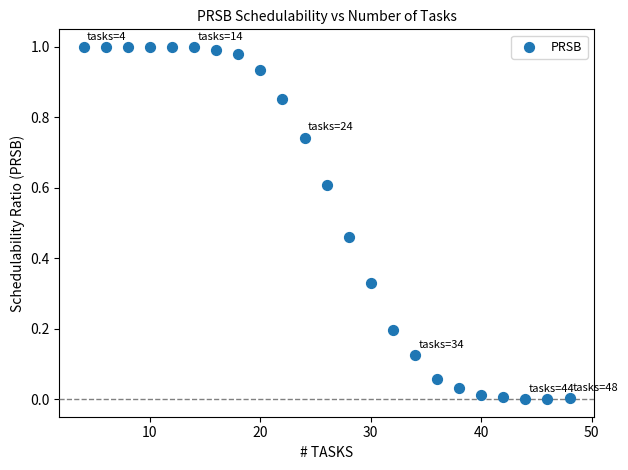

What is the range of X values (max minus min)?

44.0